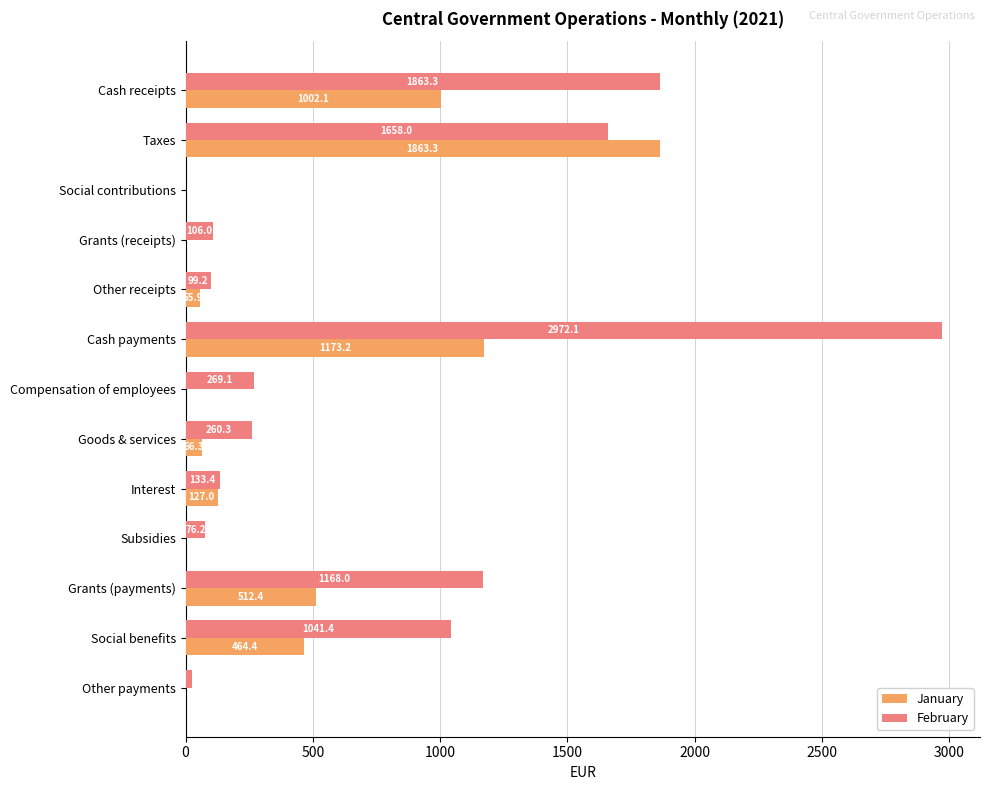

Between Cash payments and Subsidies, which series saw the biggest shift?

February